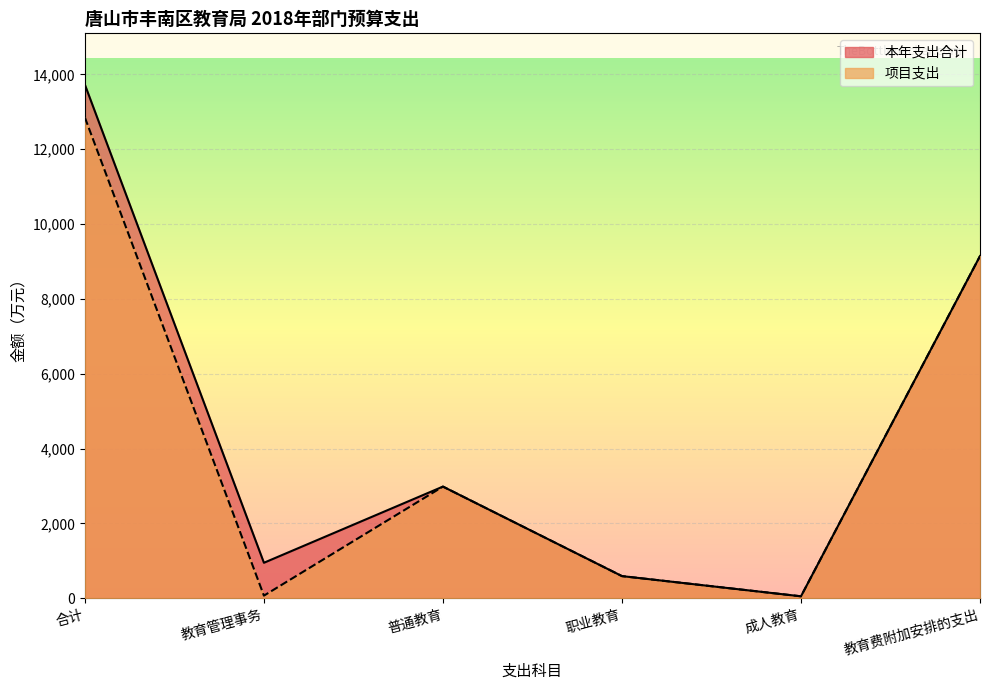

Which series has the largest total across all categories?

本年支出合计